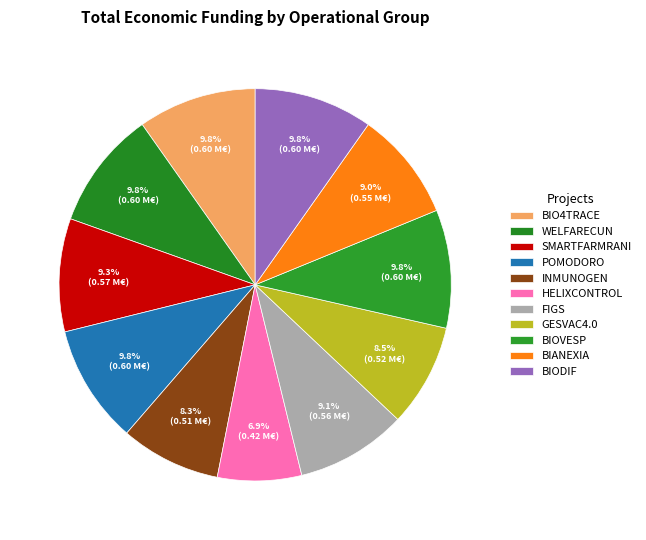

What is the total percentage of SMARTFARMRANI and BIO4TRACE?

19.1%